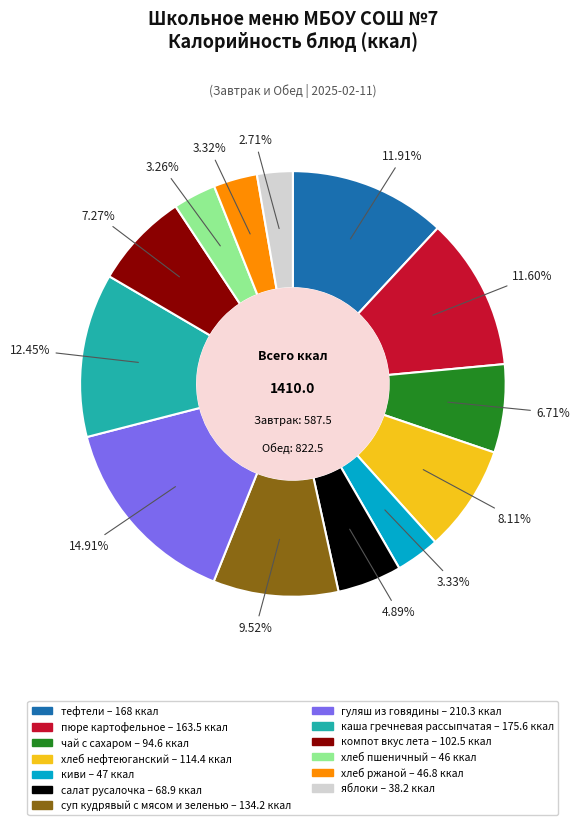

Which has a higher value, суп кудрявый с мясом и зеленью or тефтели?

тефтели